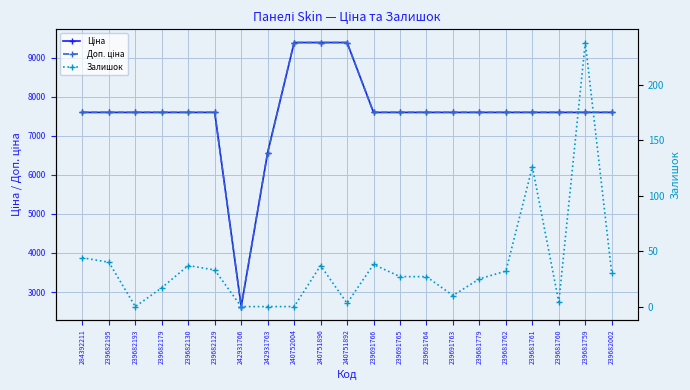

At which category does Ціна reach its first local valley?

242931766